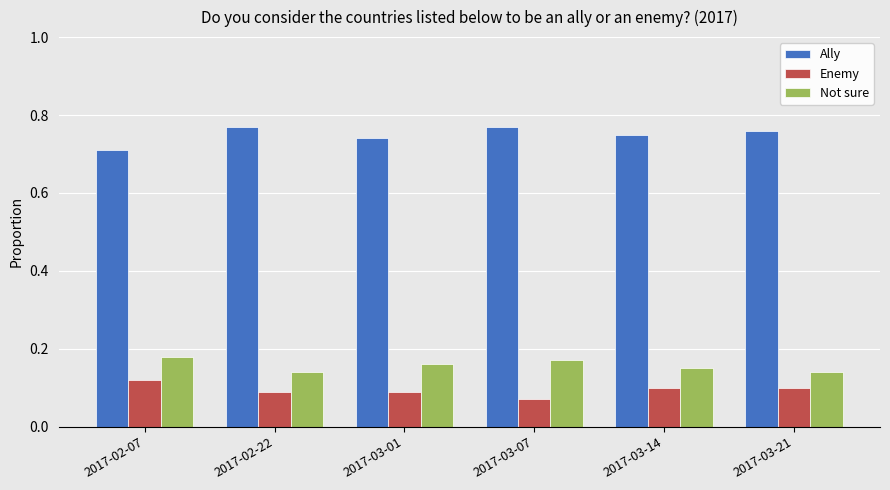

Does the chart contain any negative values?

No